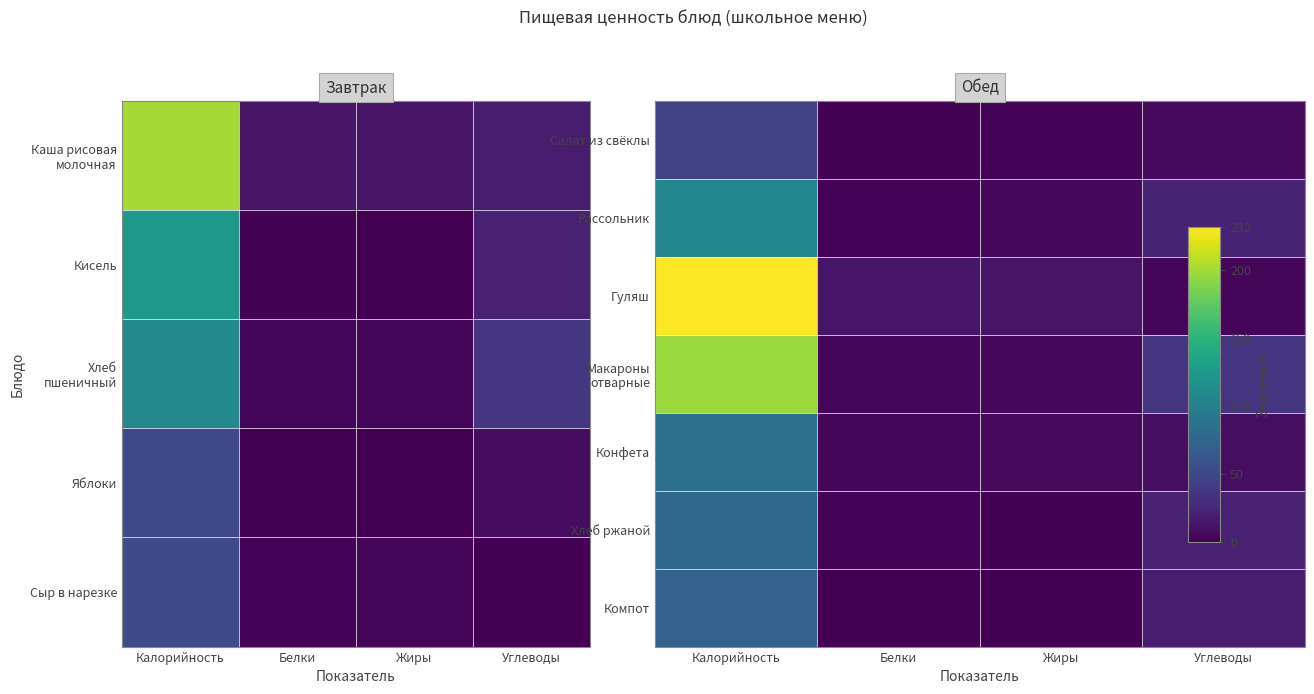

Rank the series at Калорийность from lowest to highest value.

Салат из свёклы, Компот, Хлеб ржаной, Конфета, Рассольник, Макароны отварные, Гуляш